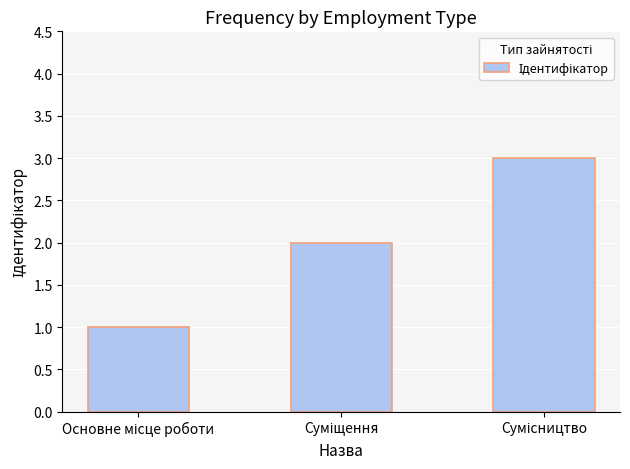

What is the sum of all values?

6